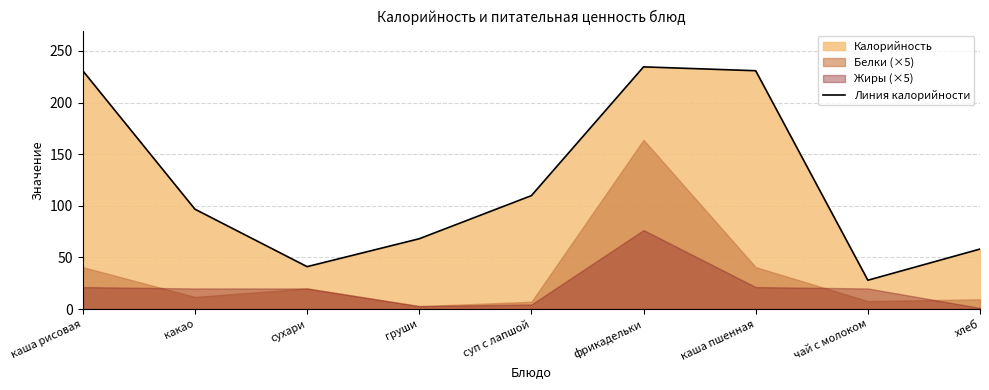

Where is Линия калорийности nearest to the value 131?

суп с лапшой